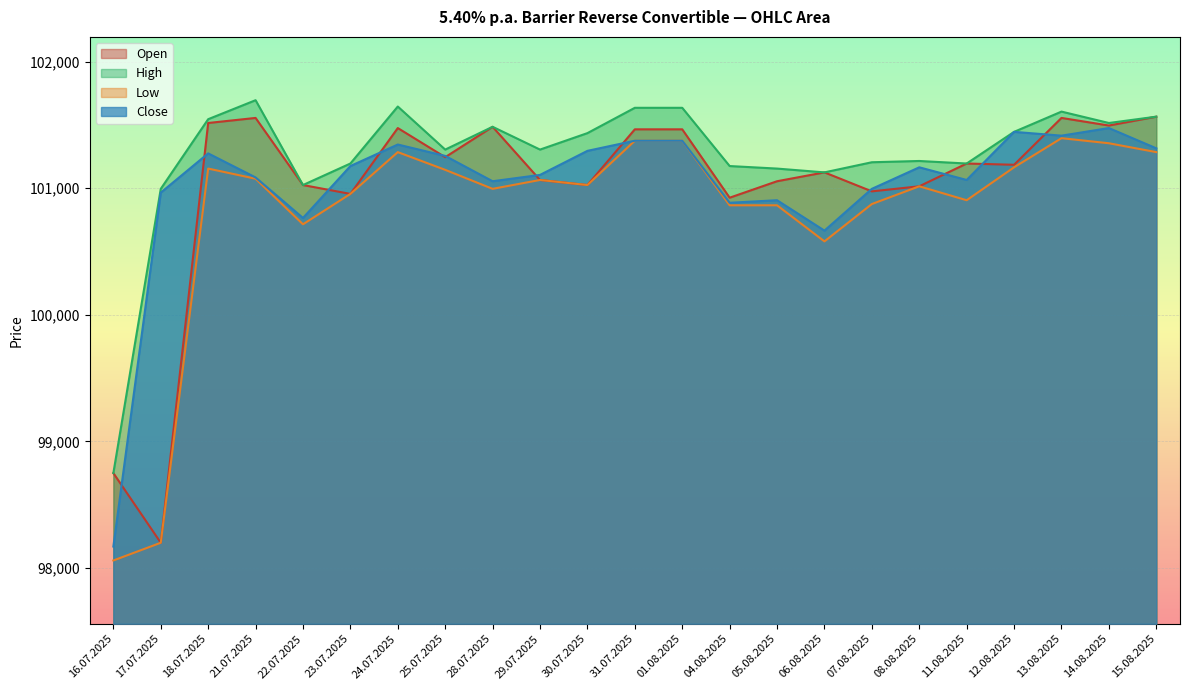

How many lines are shown in the chart?

4